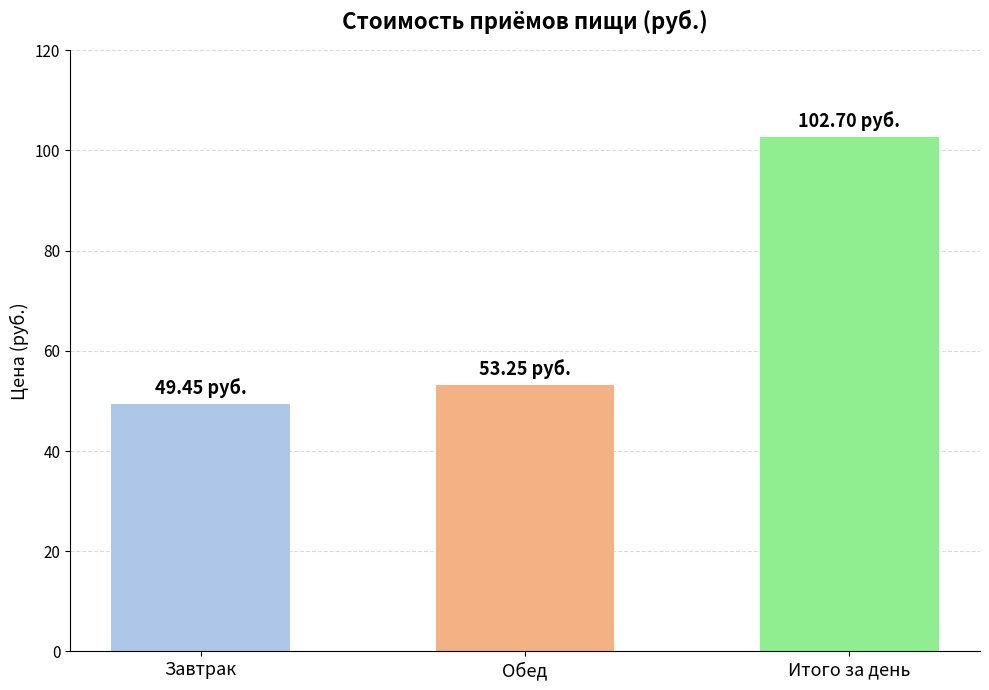

Which category has the highest value across all series?

Итого за день